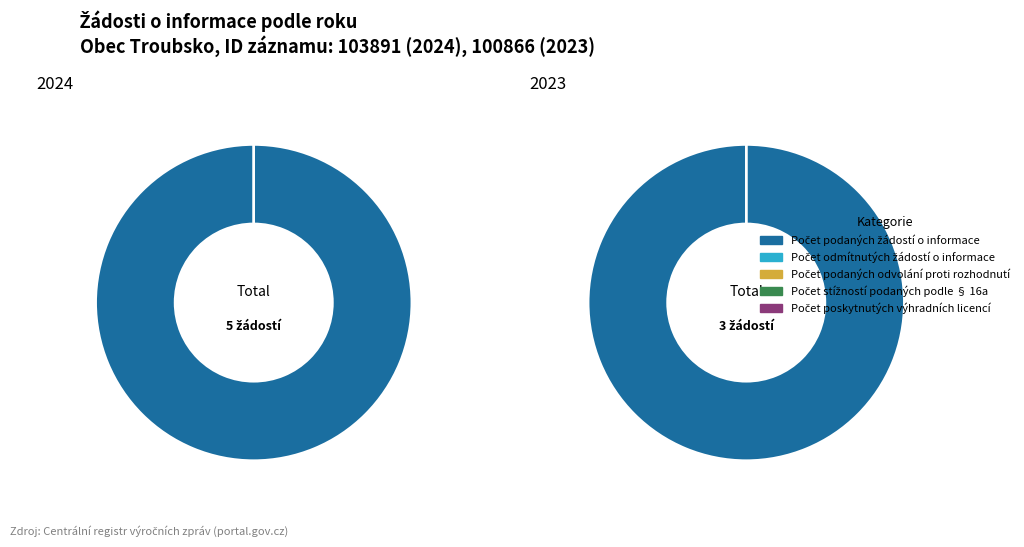

Rank the categories by Počet poskytnutých výhradních licencí value from highest to lowest.

2024, 2023